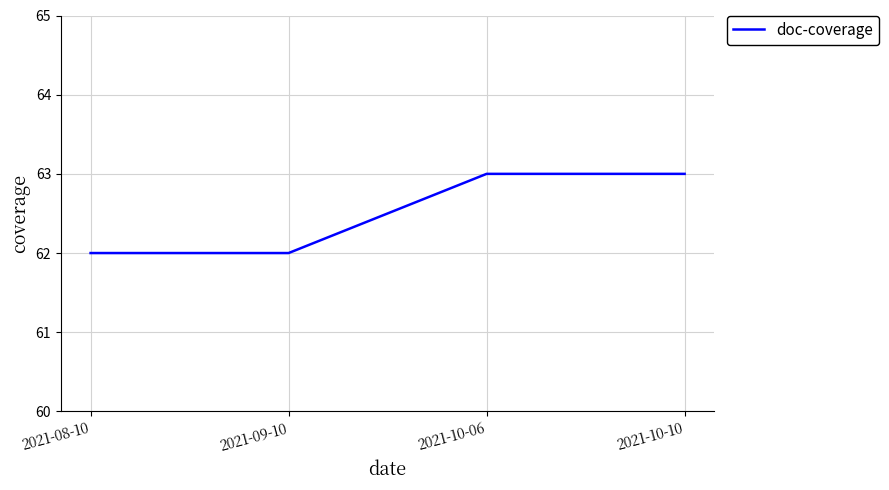

What is the greatest value displayed?

63